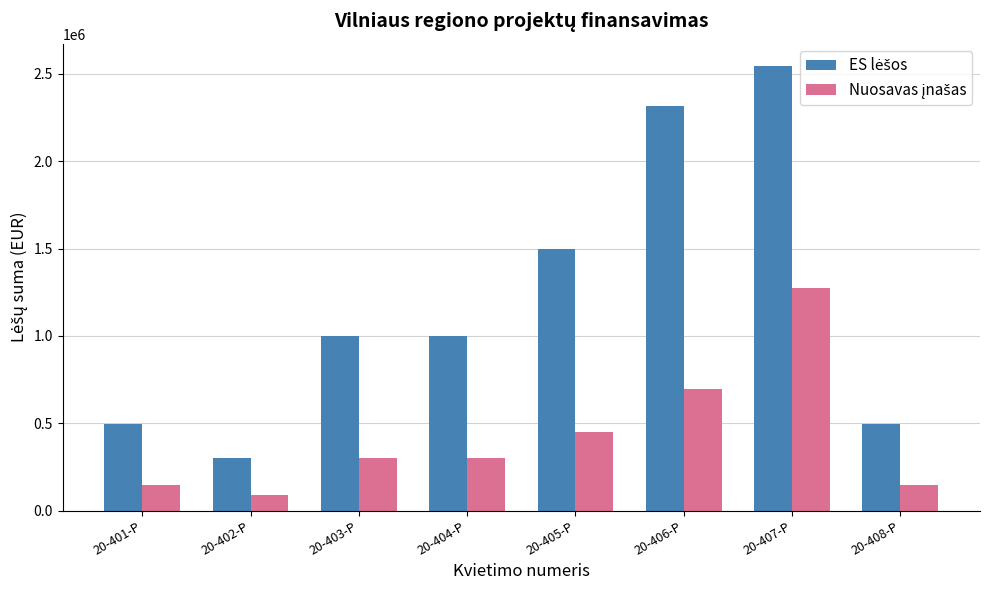

What is the spread (max minus min) of values at 20-405-P?

1050000